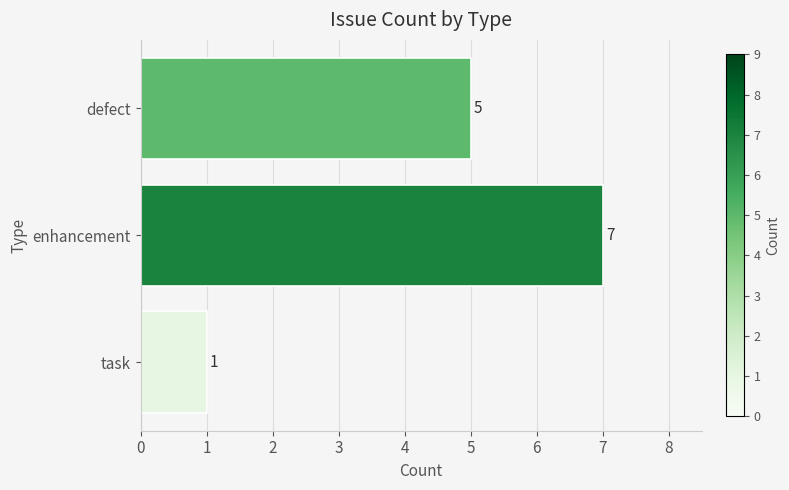

What is the change in value from enhancement to task?

-6